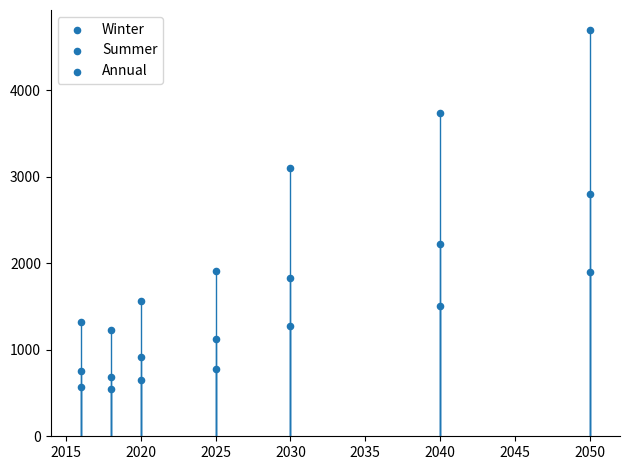

How many data points are displayed?

21